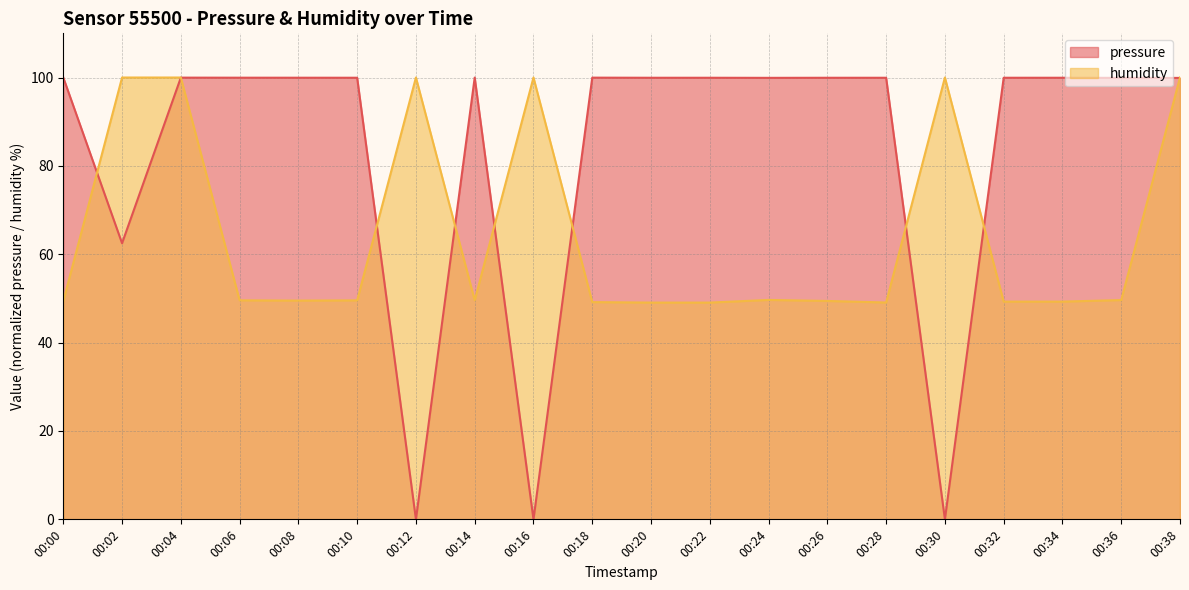

How many lines are shown in the chart?

2